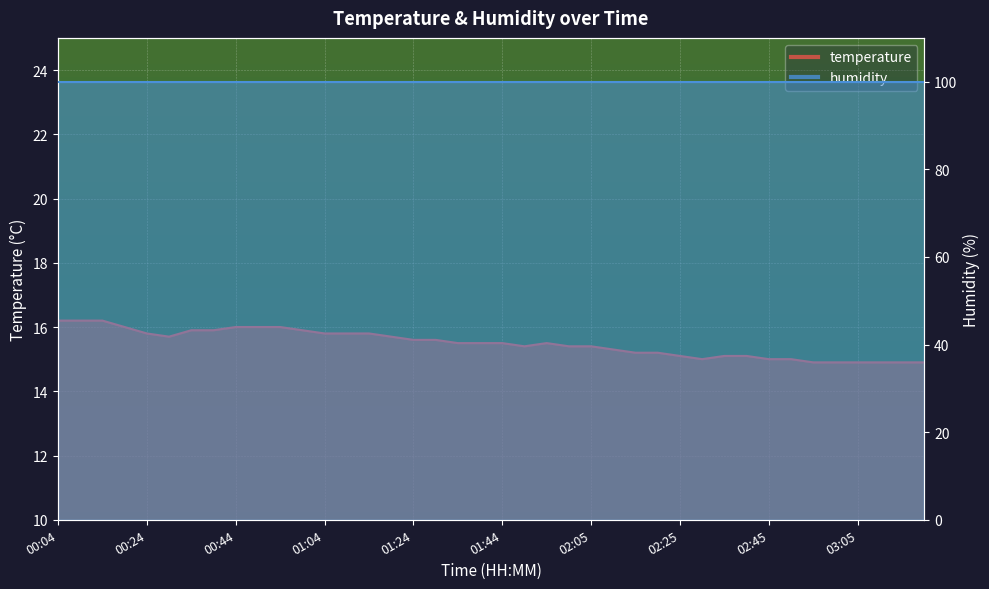

Reading left to right, extract all data points from this chart.

00:04=16.2	00:09=16.2	00:14=16.2	00:19=16.0	00:24=15.8	00:29=15.7	00:34=15.9	00:39=15.9	00:44=16.0	00:49=16.0	00:54=16.0	00:59=15.9	01:04=15.8	01:09=15.8	01:14=15.8	01:19=15.7	01:24=15.6	01:29=15.6	01:34=15.5	01:39=15.5	01:44=15.5	01:49=15.4	01:54=15.5	02:00=15.4	02:05=15.4	02:10=15.3	02:15=15.2	02:20=15.2	02:25=15.1	02:30=15.0	02:35=15.1	02:40=15.1	02:45=15.0	02:50=15.0	02:55=14.9	03:00=14.9	03:05=14.9	03:10=14.9	03:15=14.9	03:20=14.9